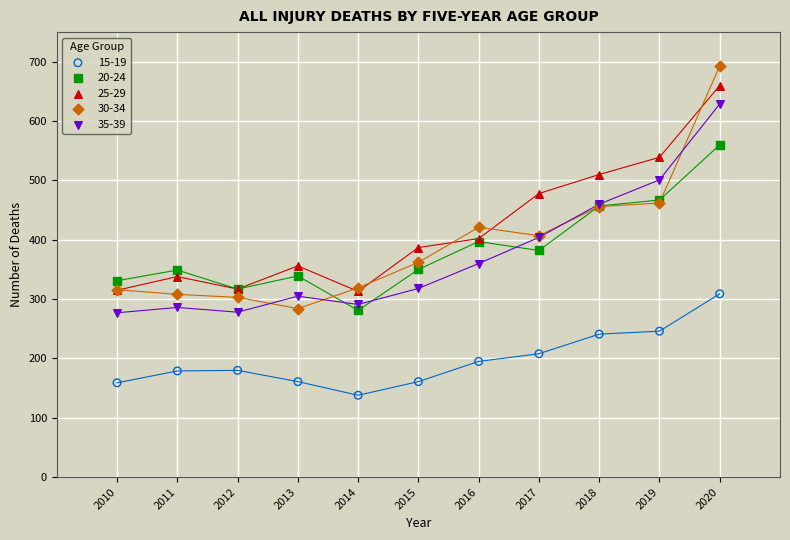

What are all the series names shown in the legend?

15-19, 20-24, 25-29, 30-34, 35-39